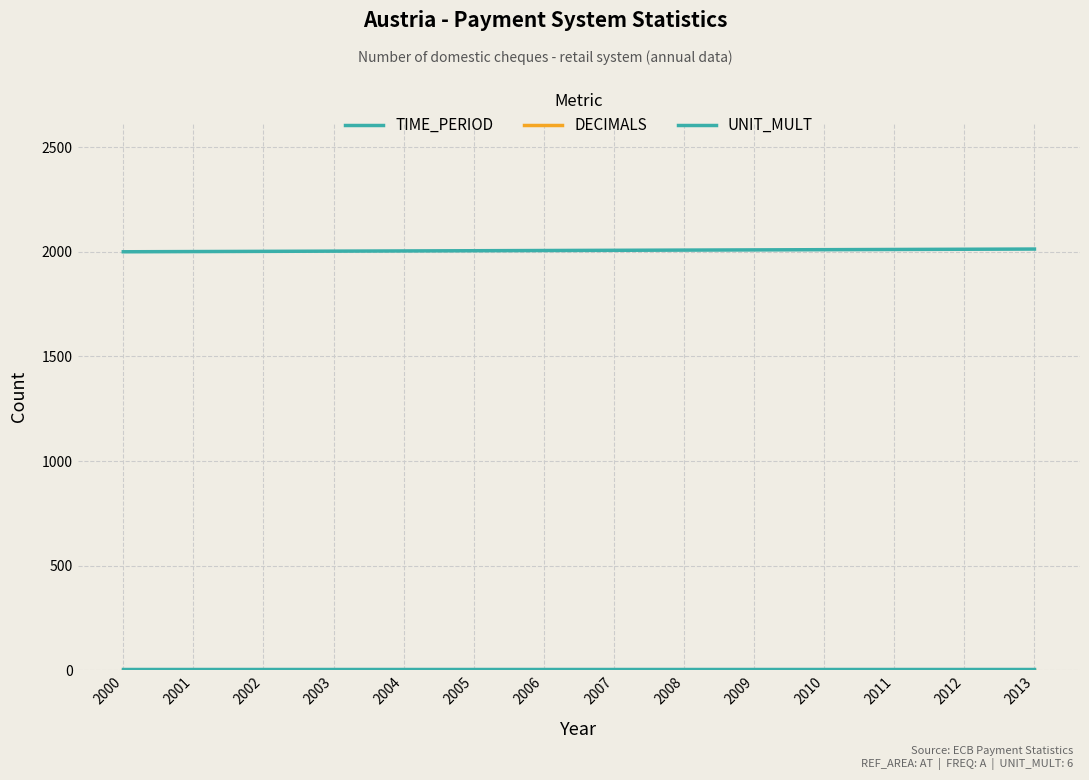

What is the value of the TIME_PERIOD point at the 8th from the left?

2007